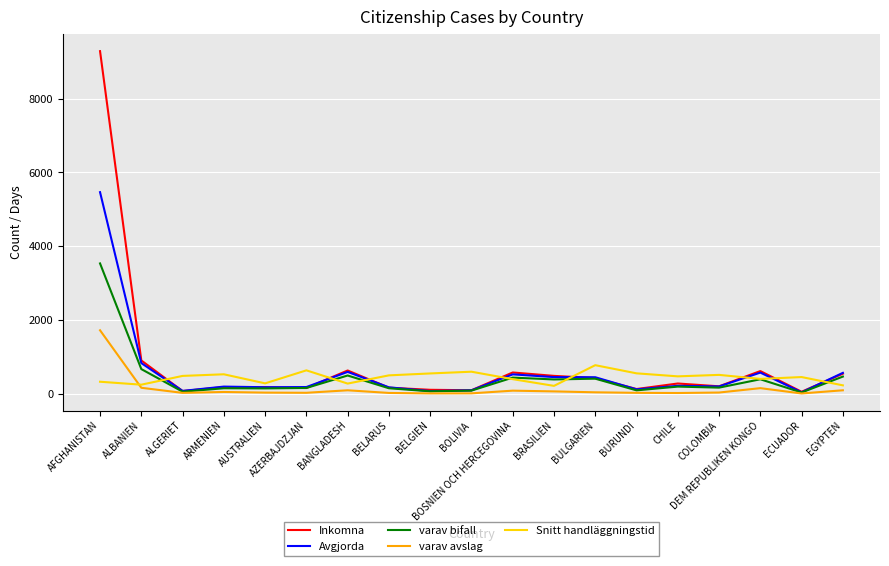

What is the average value of the Inkomna series?

791